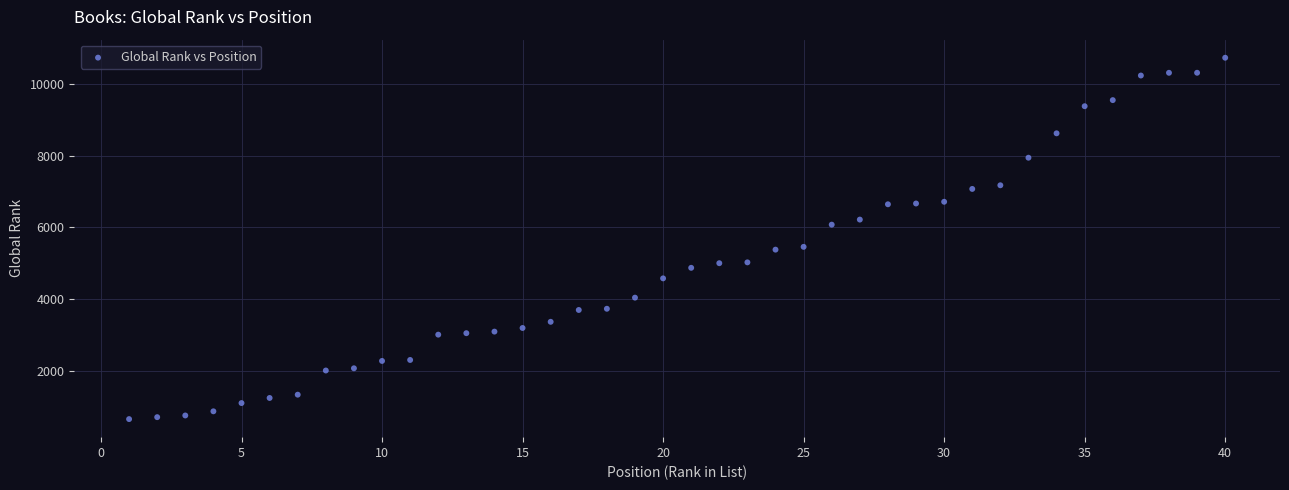

What is the range of Y values (max minus min)?

10078